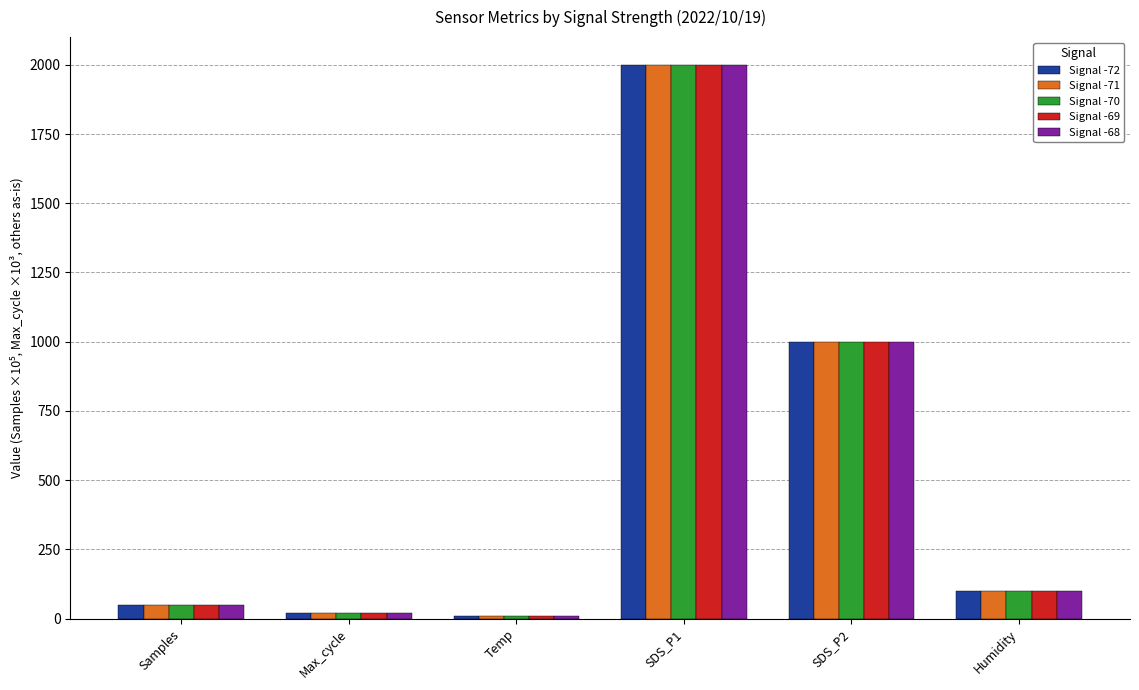

What is the minimum value for Signal -72?

11.3